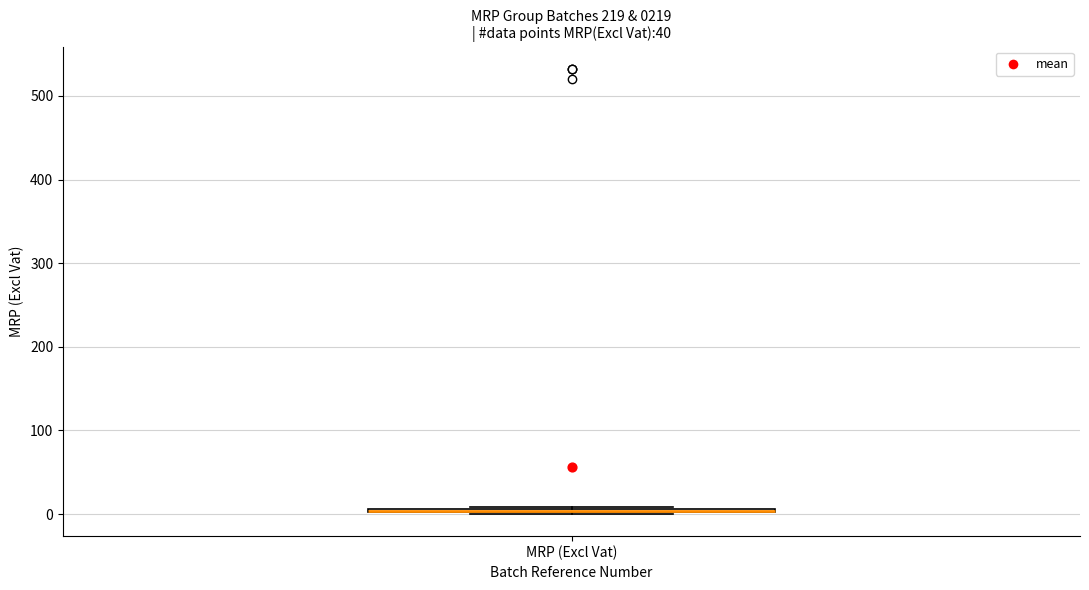

Where is the lower edge of the box for MRP (Excl Vat) on the y-axis? The values are not printed on the chart, so give them approximately, as read against the axis.

0